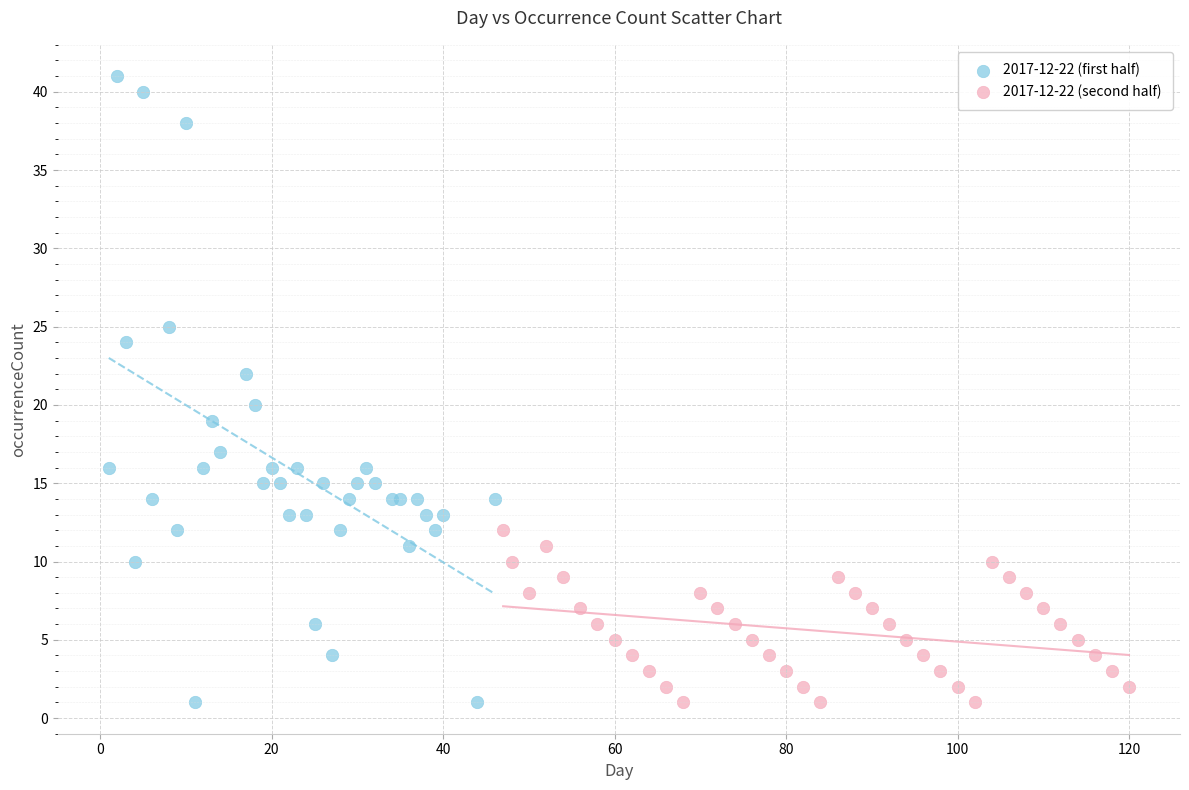

Which series contains the highest Y value?

2017-12-22 (first half)